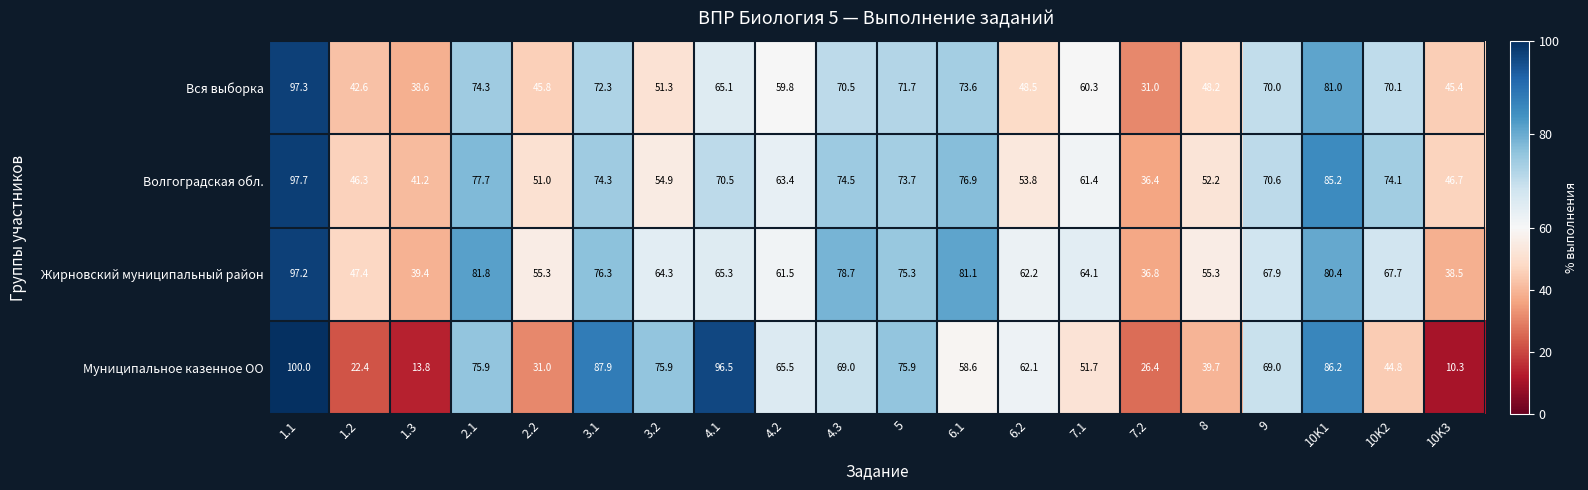

Which series has the widest spread of values?

Муниципальное казенное ОО